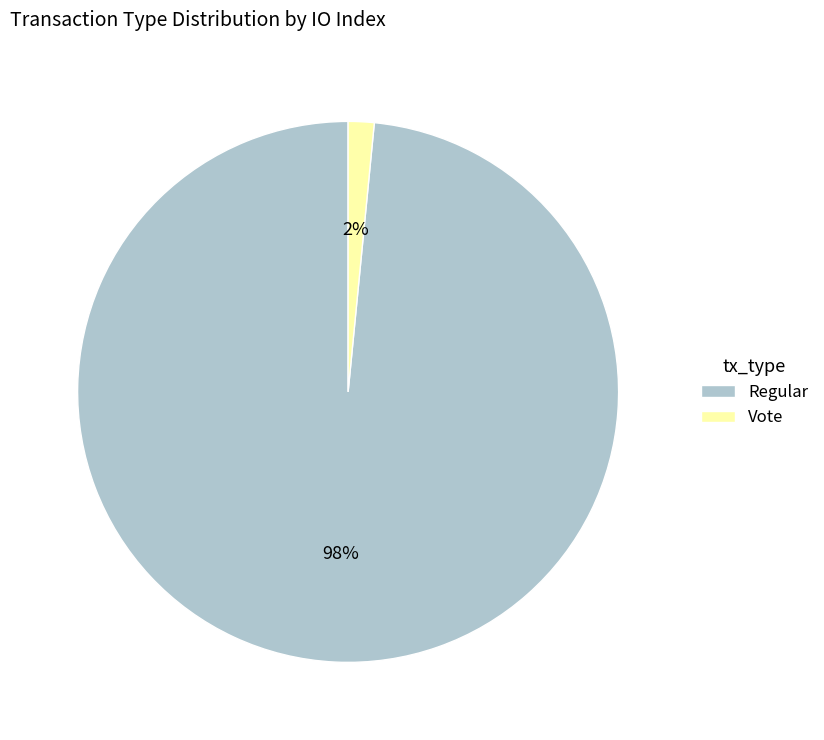

What is the smallest slice in the pie chart?

Vote